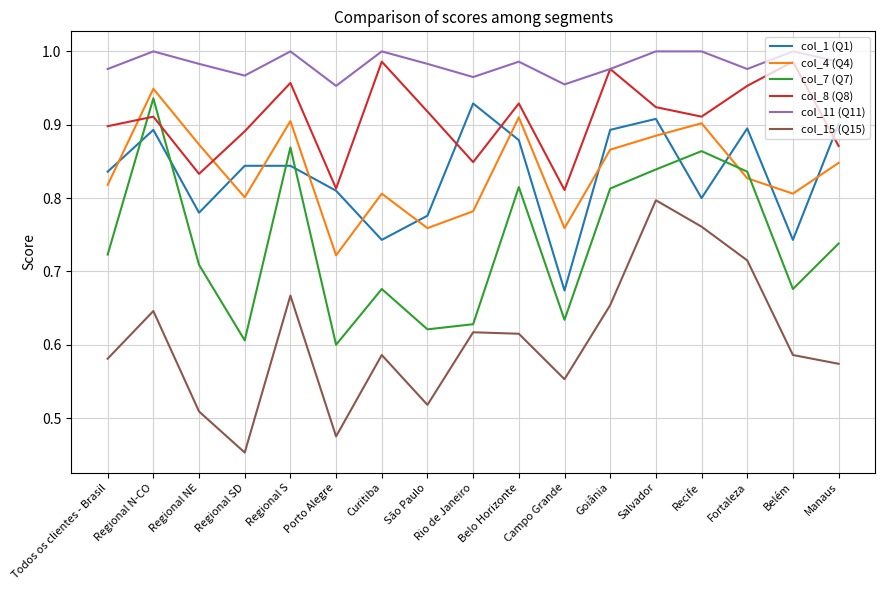

In col_11 (Q11), how many points are lower than both neighbors (excluding endpoints)?

5